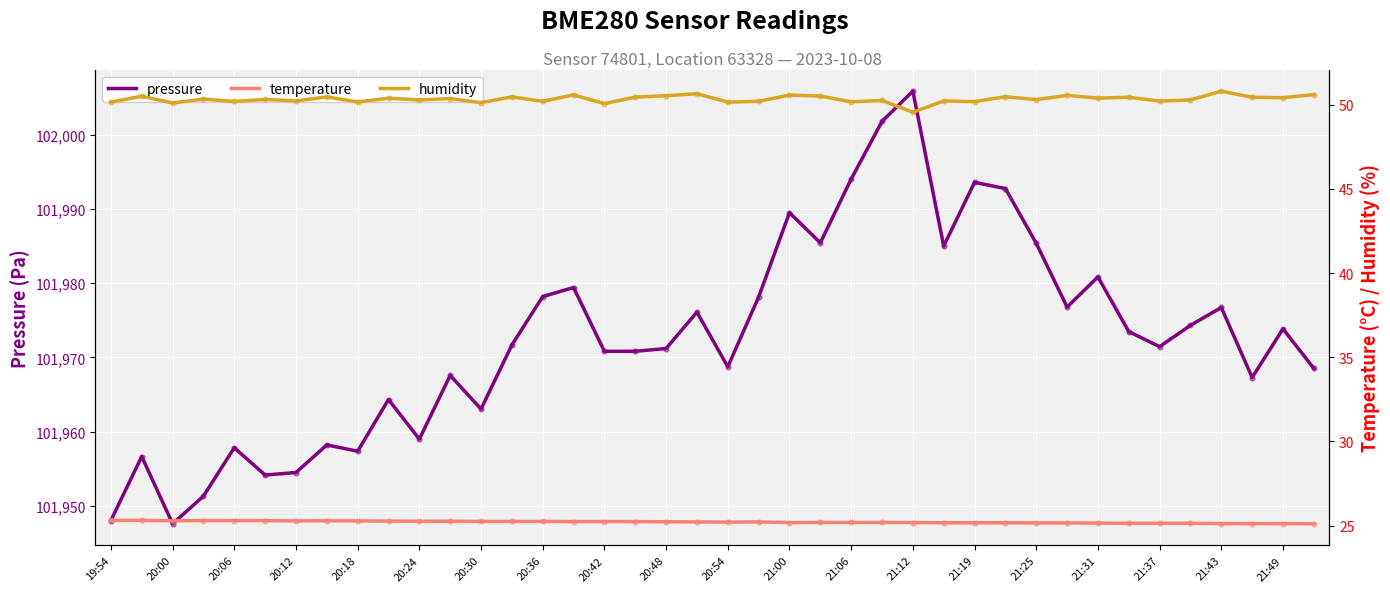

What are all the series names shown in the legend?

pressure, temperature, humidity